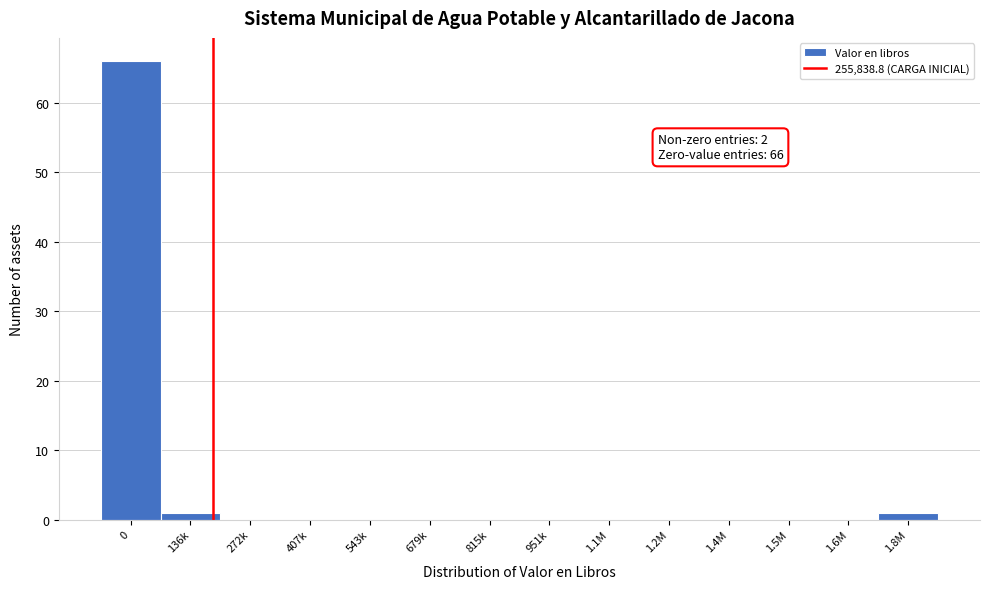

Reading left to right, transcribe all the data shown in this chart.

0=66	136k=1	272k=0	407k=0	543k=0	679k=0	815k=0	951k=0	1.1M=0	1.2M=0	1.4M=0	1.5M=0	1.6M=0	1.8M=1